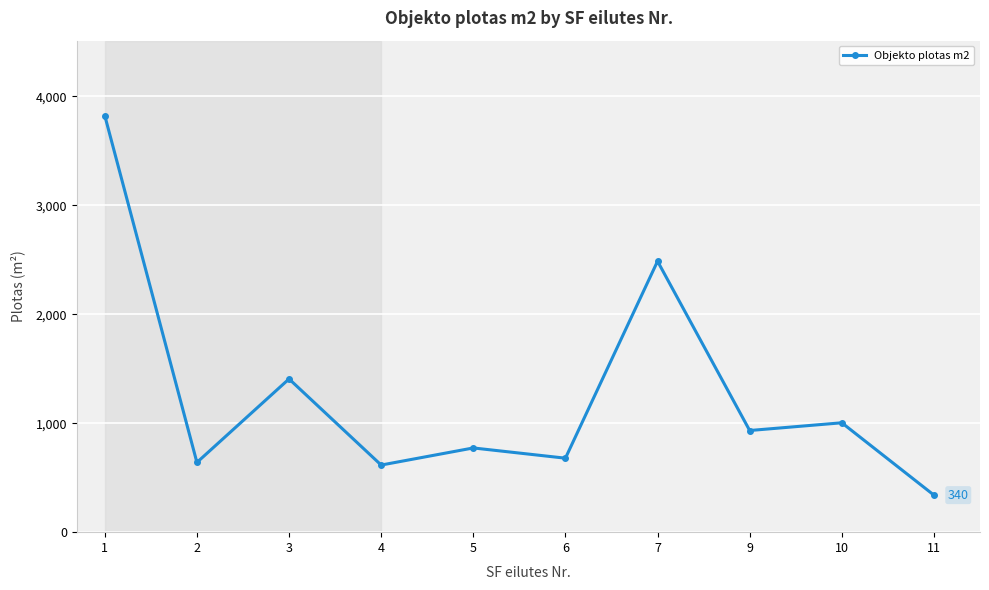

Read the value at 1.

3823.0